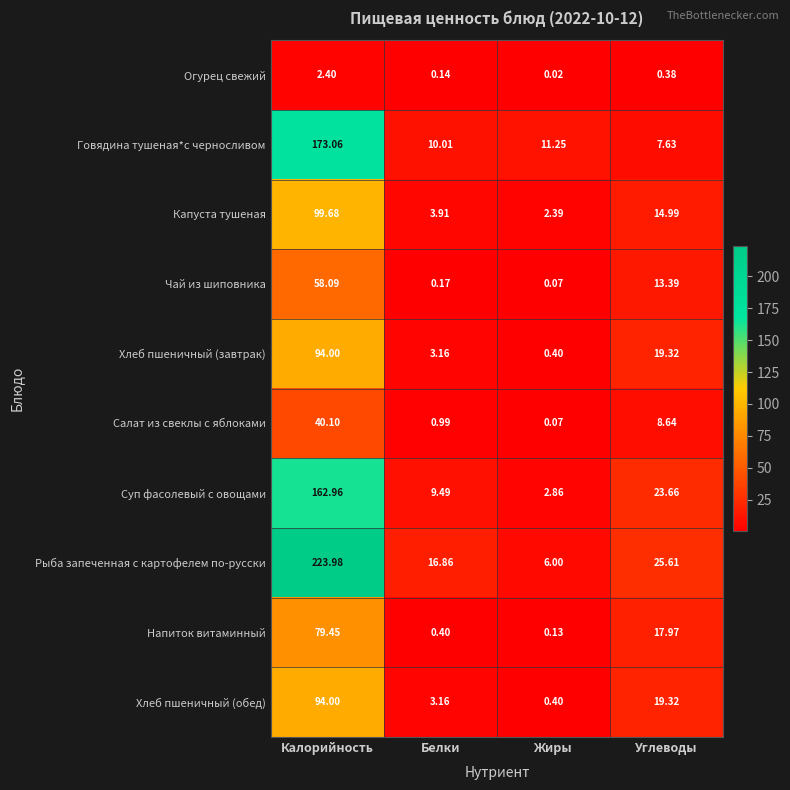

Which series has the largest total across all categories?

Рыба запеченная с картофелем по-русски